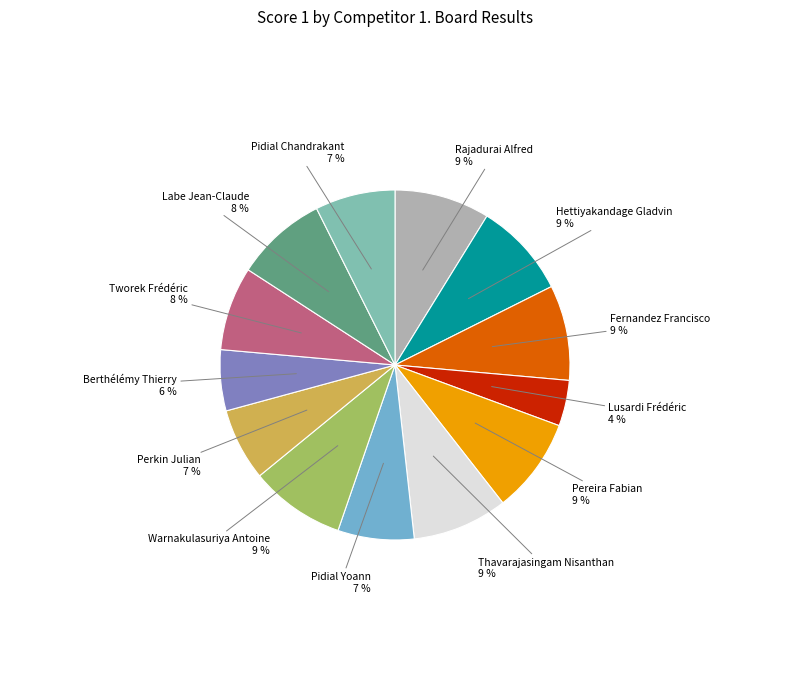

True or false: Hettiyakandage Gladvin accounts for 9% of the total.

True